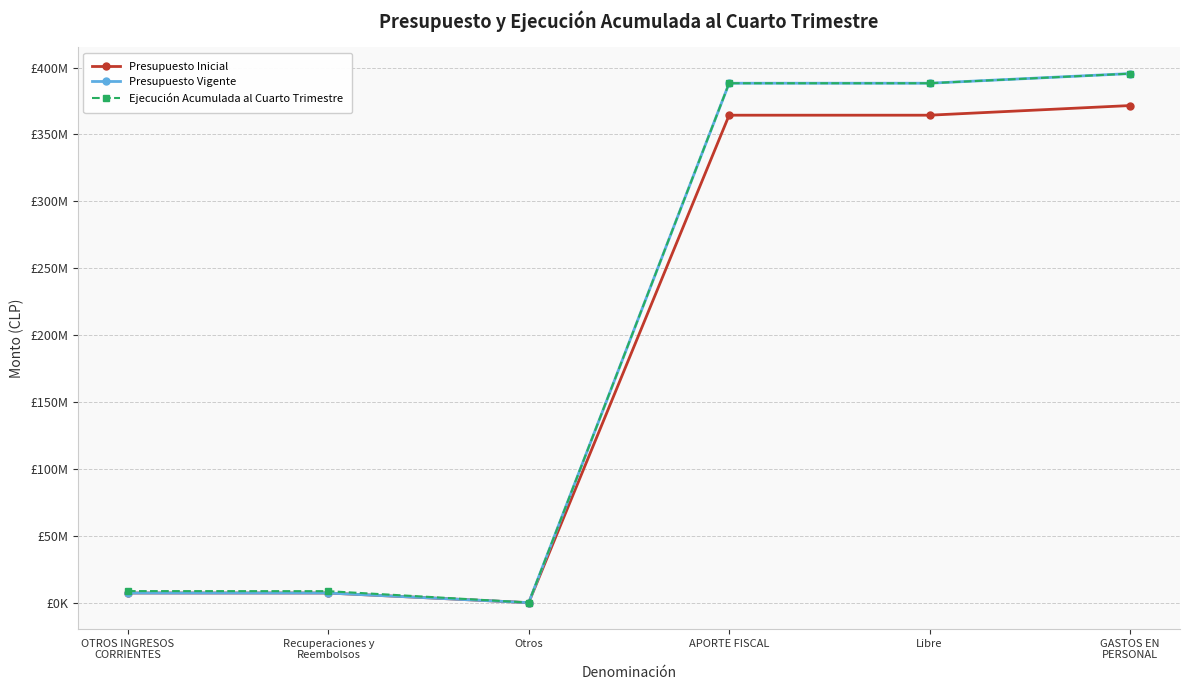

What is the sum of all Ejecución Acumulada al Cuarto Trimestre values?

1189309423